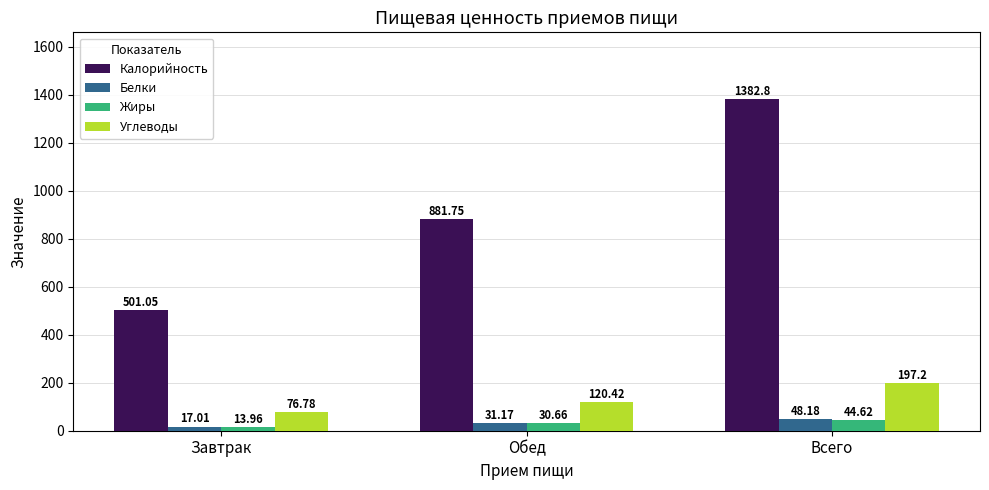

At Всего, list the series in order from smallest to largest.

Жиры, Белки, Углеводы, Калорийность